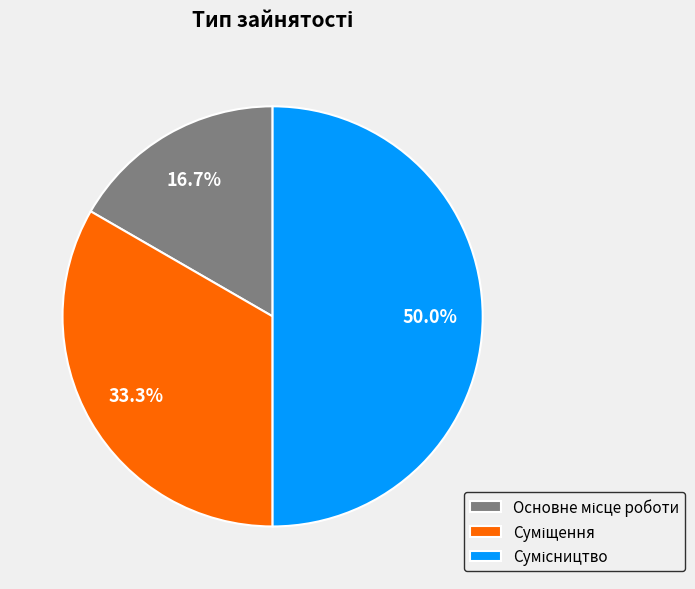

Rank the categories by value from highest to lowest.

Сумісництво, Суміщення, Основне місце роботи